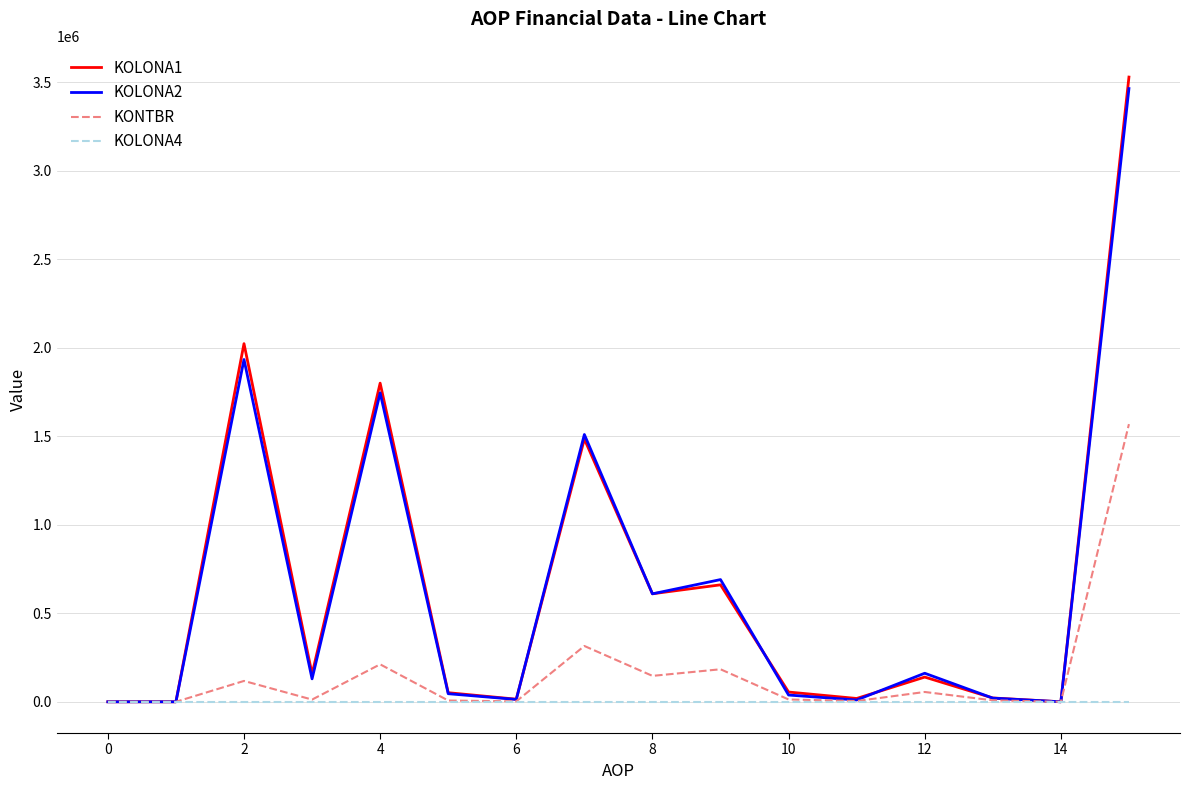

What is the greatest value displayed?

3529534.0